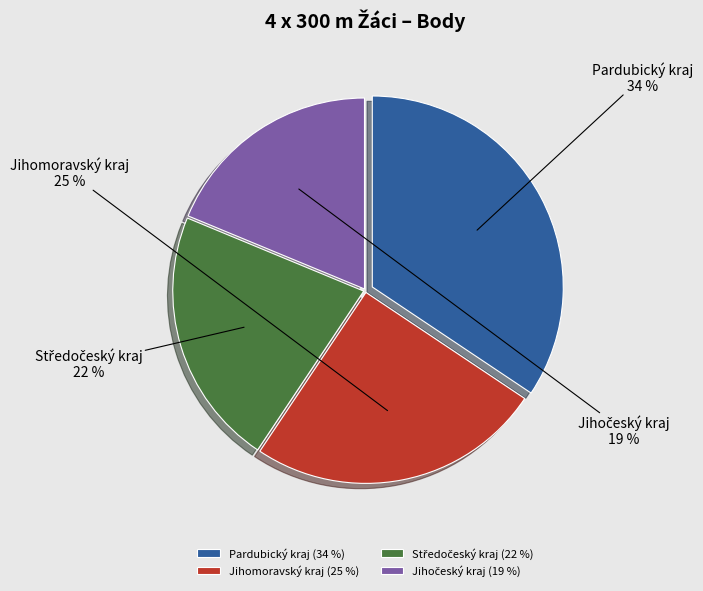

The Pardubický kraj slice represents 34% of the pie. True or false?

True